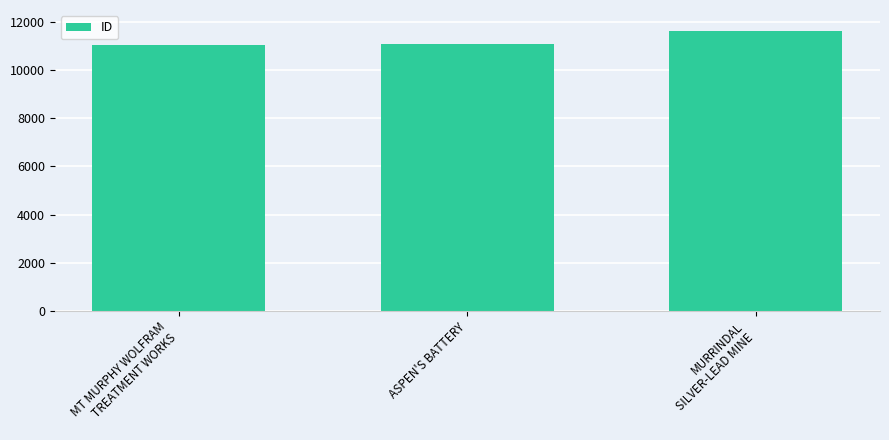

Where is the data nearest to the value 11336?

ASPEN'S BATTERY